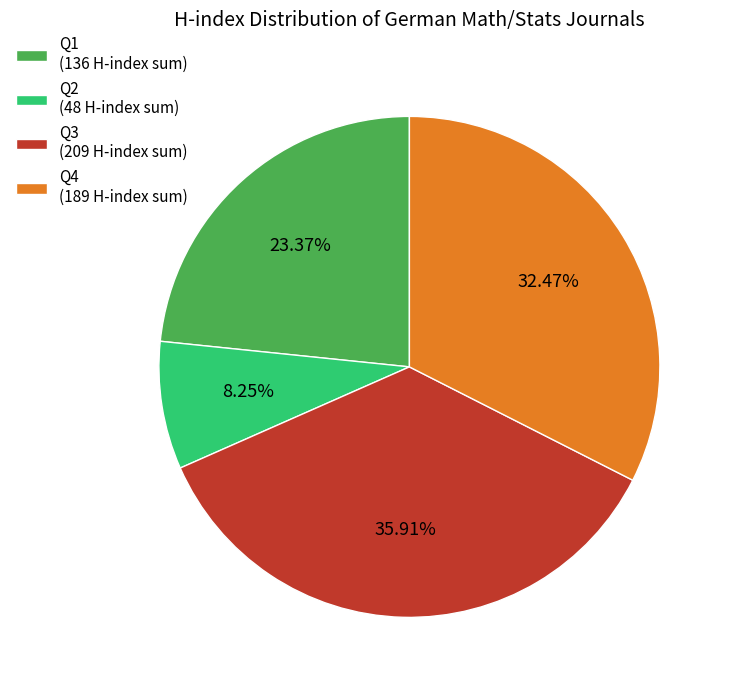

Rank the categories by value from lowest to highest.

Q2 (48 H-index sum), Q1 (136 H-index sum), Q4 (189 H-index sum), Q3 (209 H-index sum)